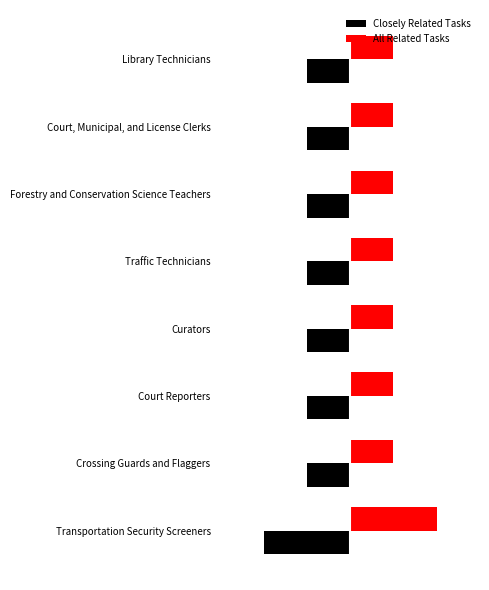

What are all the series names shown in the legend?

Closely Related Tasks, All Related Tasks